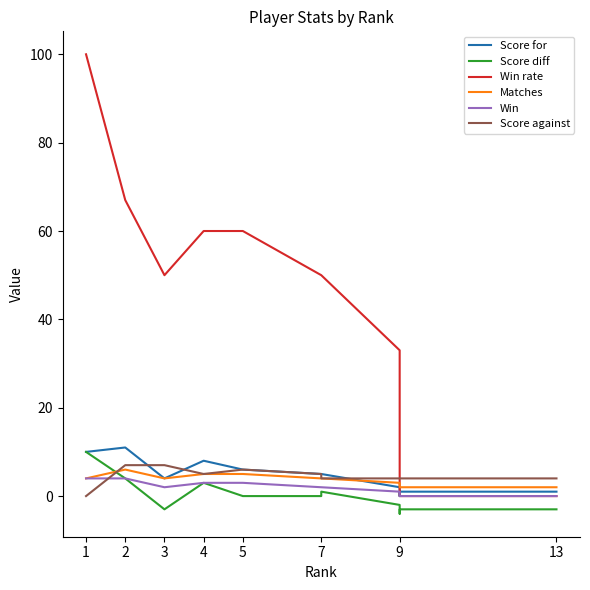

Read the Matches value at 1.

4